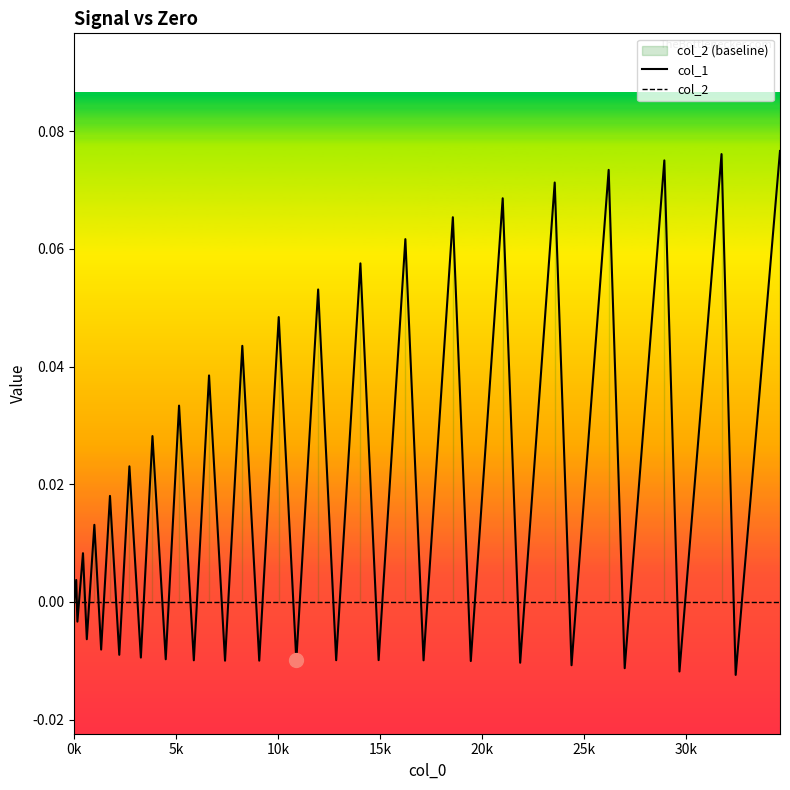

Reading left to right, extract all data points from this chart.

col_1: 0.0	0.0	-0.0	0.0	-0.0	0.0	-0.0	0.0	-0.0	0.0	-0.0	0.0	-0.0	0.0	-0.0	0.0	-0.0	0.0	-0.0	0.0	-0.0	0.1	-0.0	0.1	-0.0	0.1	-0.0	0.1	-0.0	0.1	-0.0	0.1	-0.0	0.1	-0.0	0.1	-0.0	0.1	-0.0	0.1
col_2: 0.0	0.0	0.0	0.0	0.0	0.0	0.0	0.0	0.0	0.0	0.0	0.0	0.0	0.0	0.0	0.0	0.0	0.0	0.0	0.0	0.0	0.0	0.0	0.0	0.0	0.0	0.0	0.0	0.0	0.0	0.0	0.0	0.0	0.0	0.0	0.0	0.0	0.0	0.0	0.0